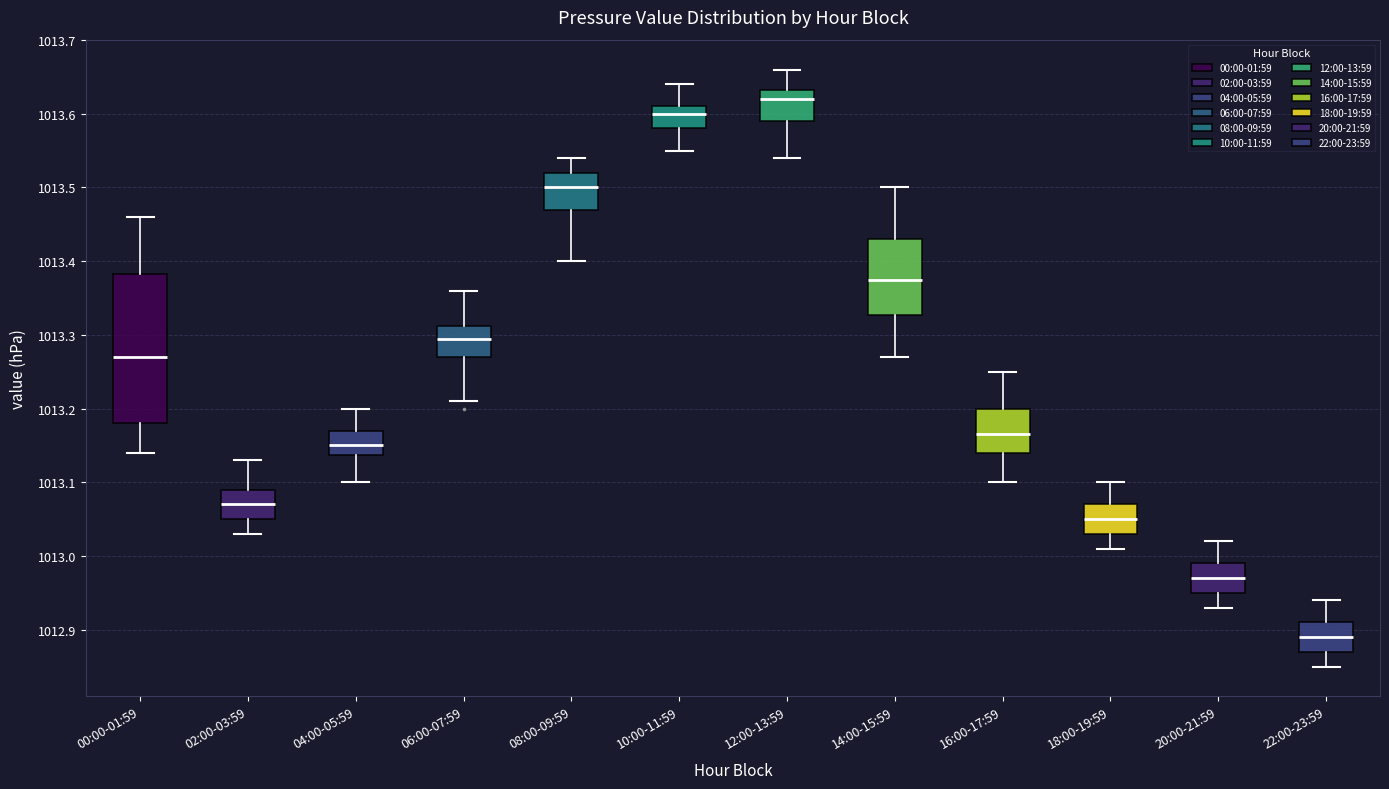

Which box has the lowest median line?

22:00-23:59